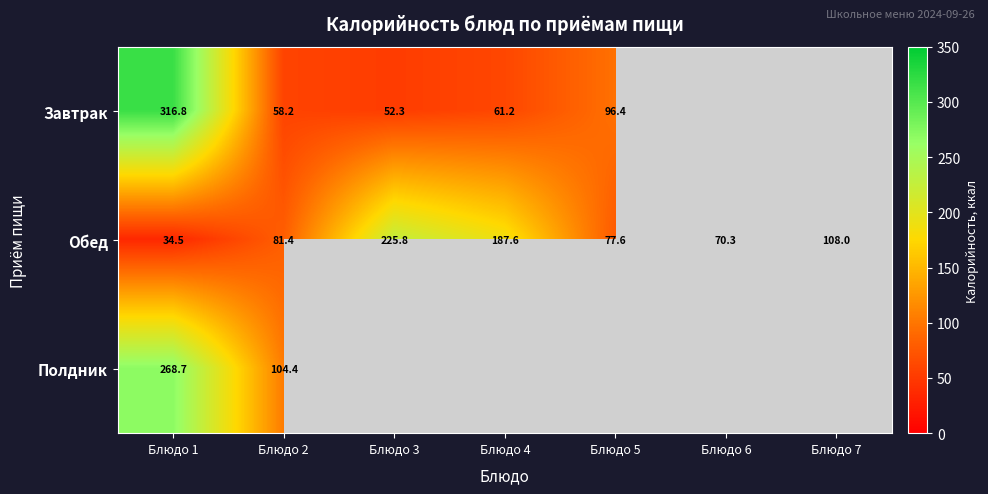

Which has a higher value, Блюдо 2 or Блюдо 5?

Блюдо 5